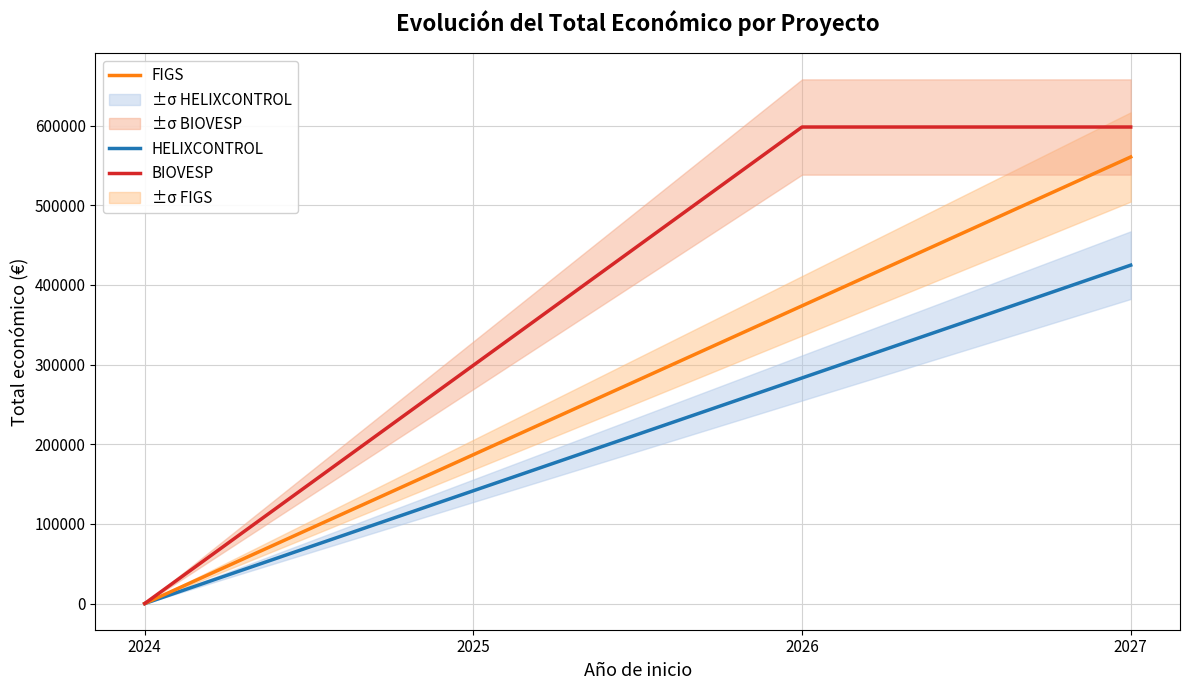

What is the value of the FIGS point at the 4th from the left?

560529.0